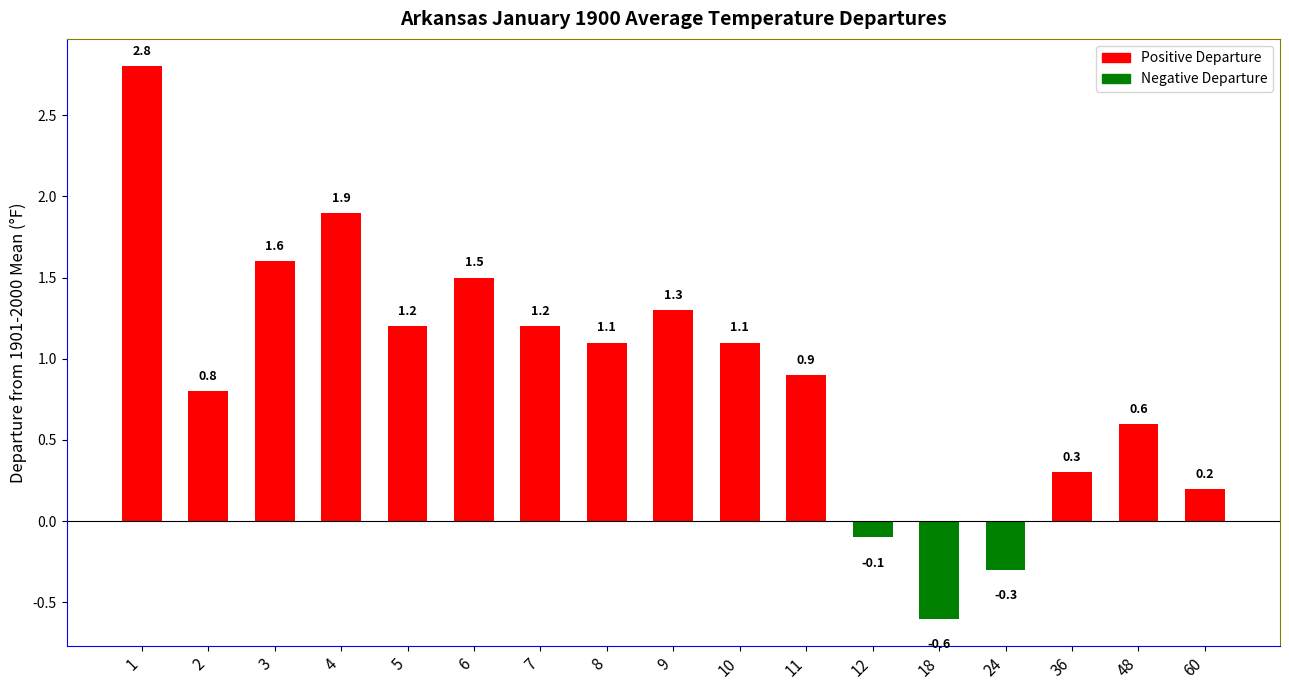

Are the bars horizontal?

No